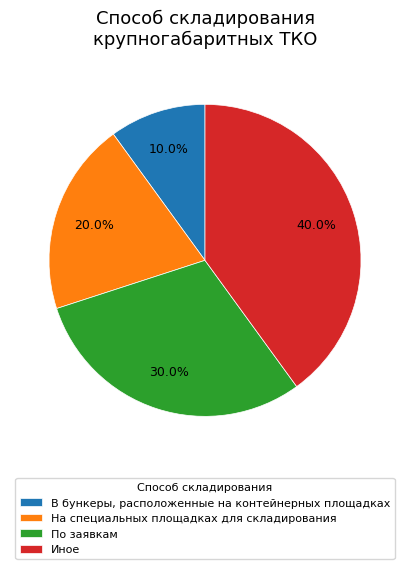

Approximately how many times larger is the value at По заявкам compared to В бункеры, расположенные на контейнерных площадках?

3.0